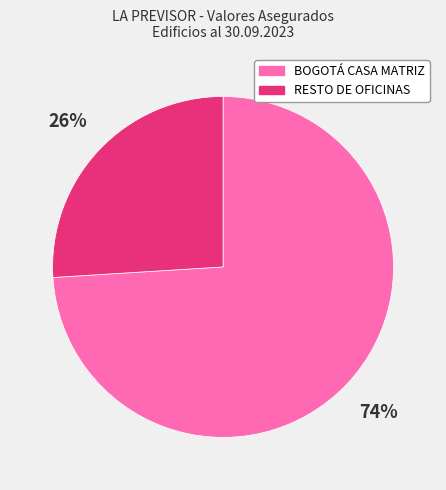

To the nearest percent, what percentage of the pie is BOGOTÁ CASA MATRIZ?

74%